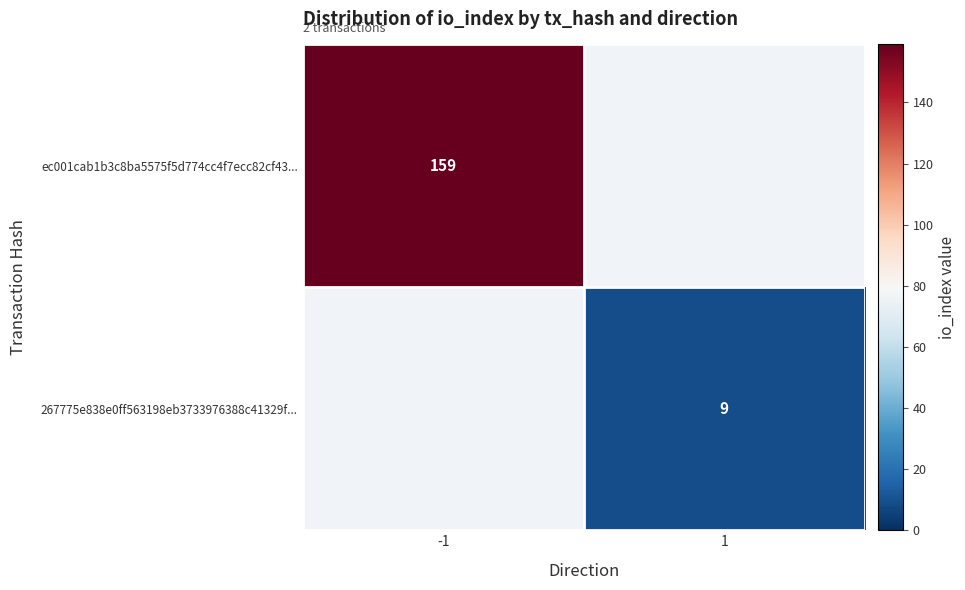

Is the value of ec001cab1b3c8ba5575f5d774cc4f7ecc82cf43... at -1 greater than the value of 267775e838e0ff563198eb3733976388c41329f... at 1?

Yes